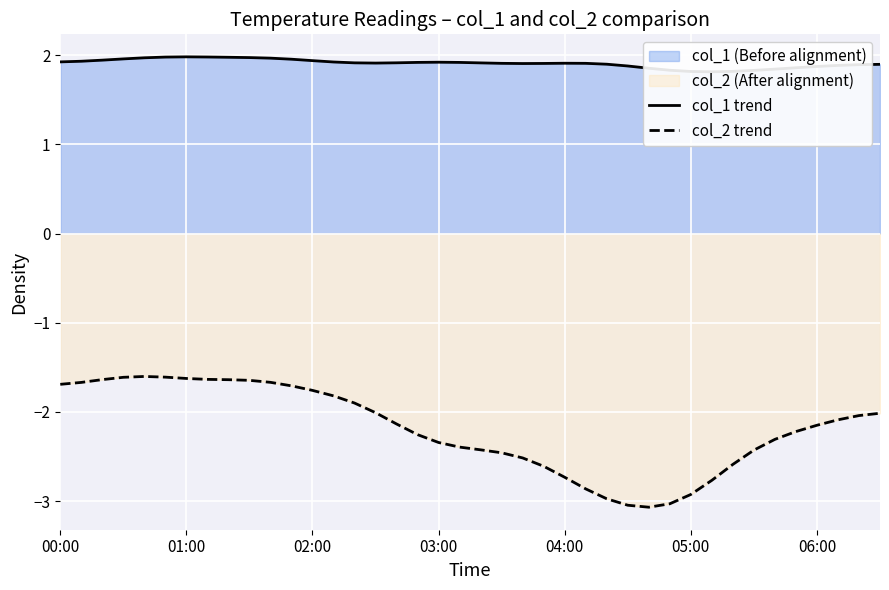

Read the col_2 trend value at 16.

-2.1